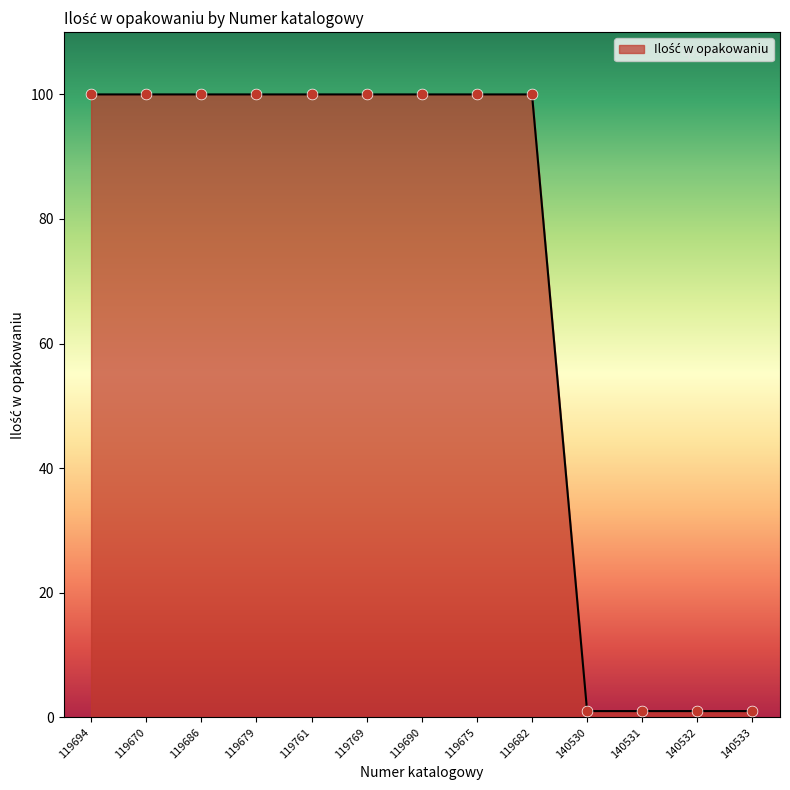

What is the ratio of the value at 119761 to the value at 119686?

1.0